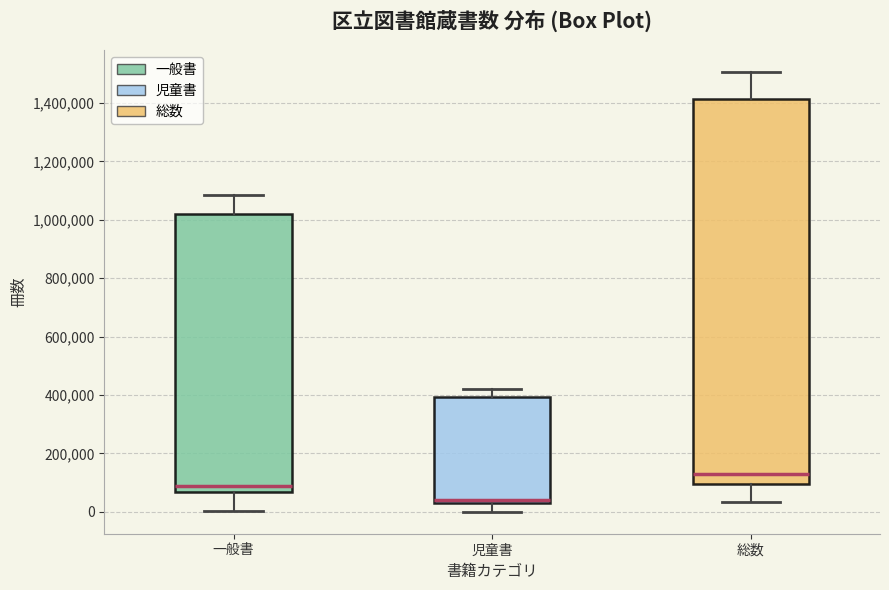

Reading left to right, read every box against the y-axis: the position of its median line, the range the box covers, and the ends of its whiskers. The values are not printed on the chart, so give them approximately, as read against the axis.

一般書: median 80000, box 60000 to 1020000, whiskers 0 to 1080000
児童書: median 40000 (just above the box's lower edge), box 40000 to 400000, whiskers 0 to 420000
総数: median 120000, box 100000 to 1420000, whiskers 40000 to 1500000